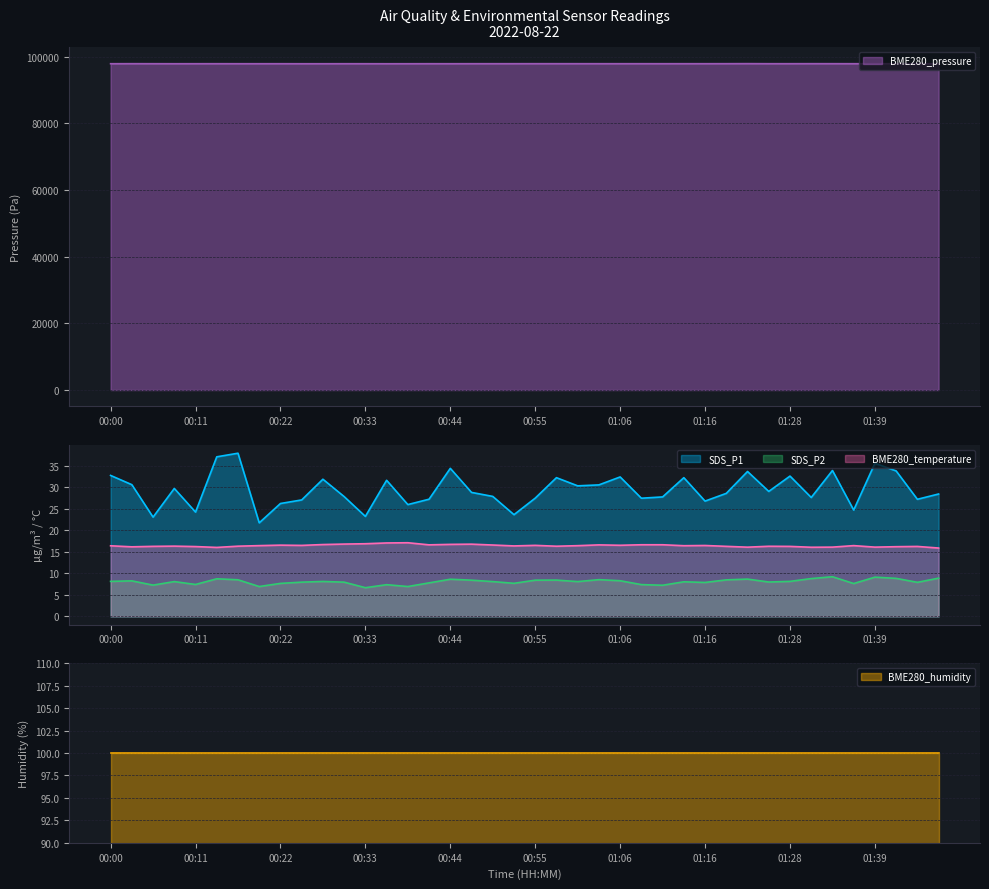

What is the difference between the maximum and second lowest values in the SDS_P2 series?

2.3